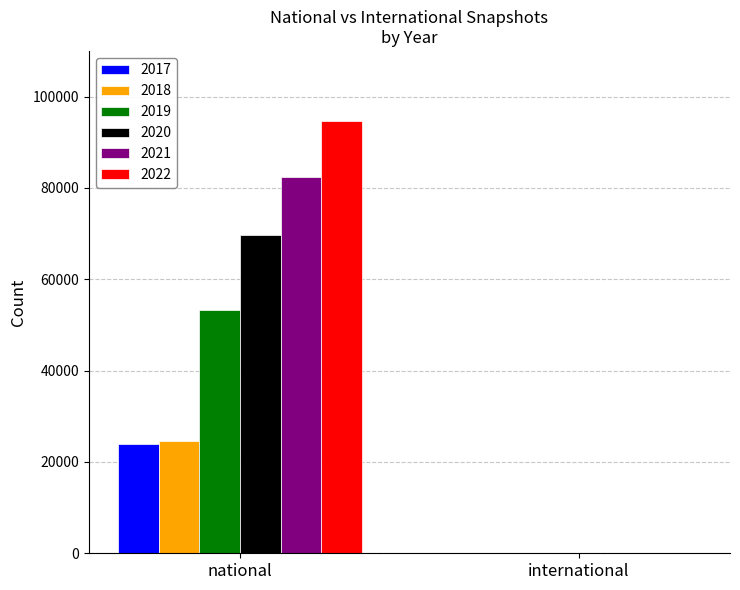

What is the difference between the 2021 values at national and international?

82416